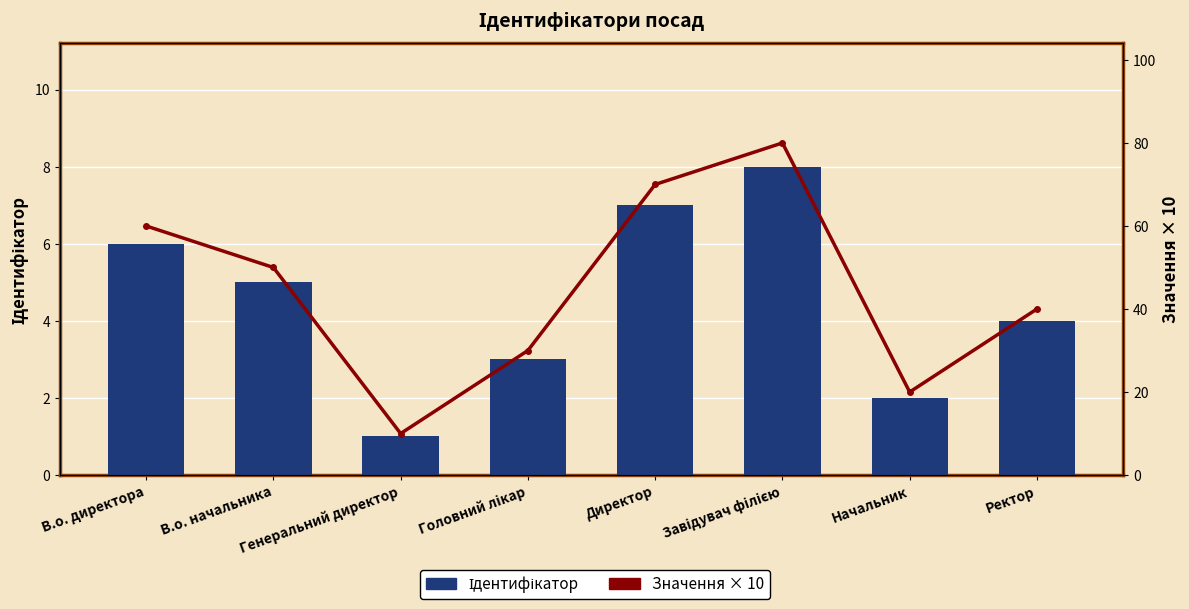

What value does the Ідентифікатор series have at Ректор?

4